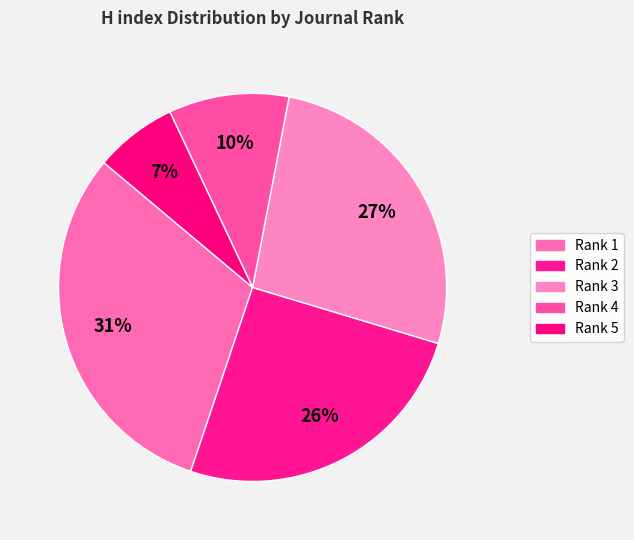

Rank the categories by value from lowest to highest.

Rank 5, Rank 4, Rank 2, Rank 3, Rank 1